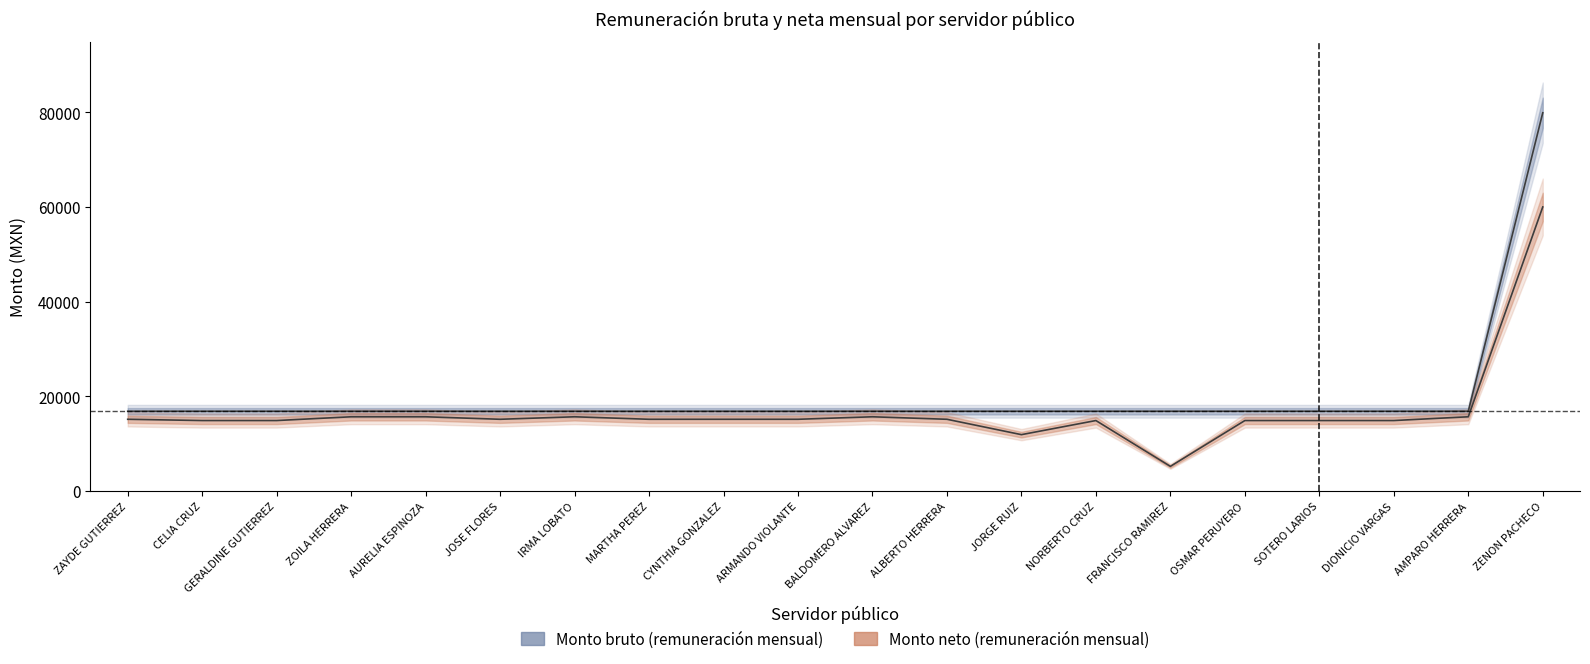

Reading left to right, what are all the values shown in this chart?

Monto bruto (remuneración mensual): 16854.3	16854.3	16854.3	16854.3	16854.3	16854.3	16854.3	16854.3	16854.3	16854.3	16854.3	16854.3	16854.3	16854.3	16854.3	16854.3	16854.3	16854.3	16854.3	79893.2
Monto neto (remuneración mensual): 15158.6	14893.5	14893.5	15688.8	15688.8	15158.6	15688.8	15158.6	15158.6	15158.6	15688.8	15158.6	11914.8	14893.5	5212.7	14893.5	14893.5	14893.5	15688.8	60000.0